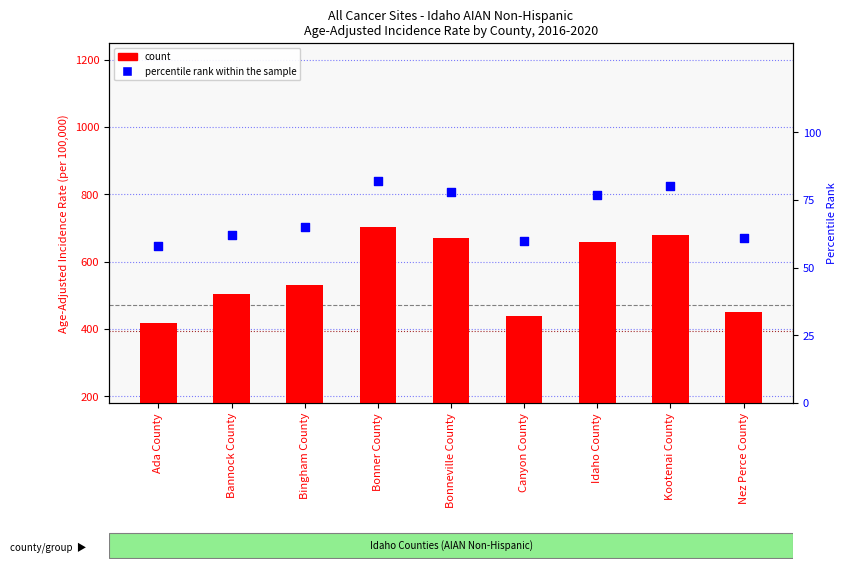

Which series has the largest total across all categories?

count